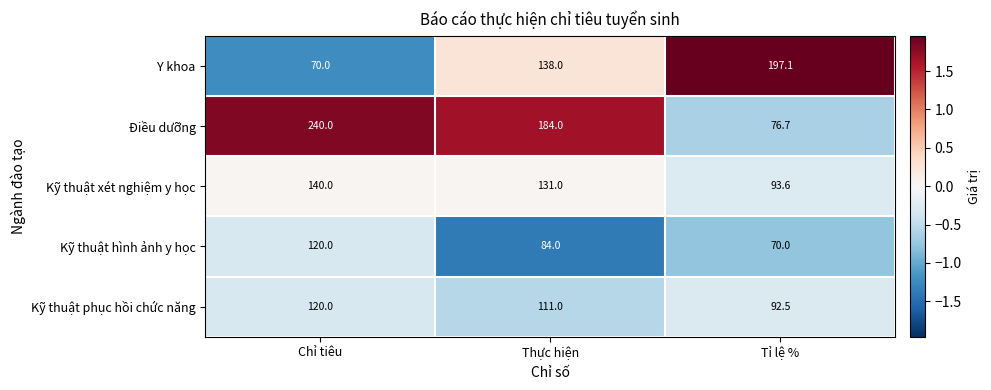

Which series has the largest total across all categories?

Điều dưỡng